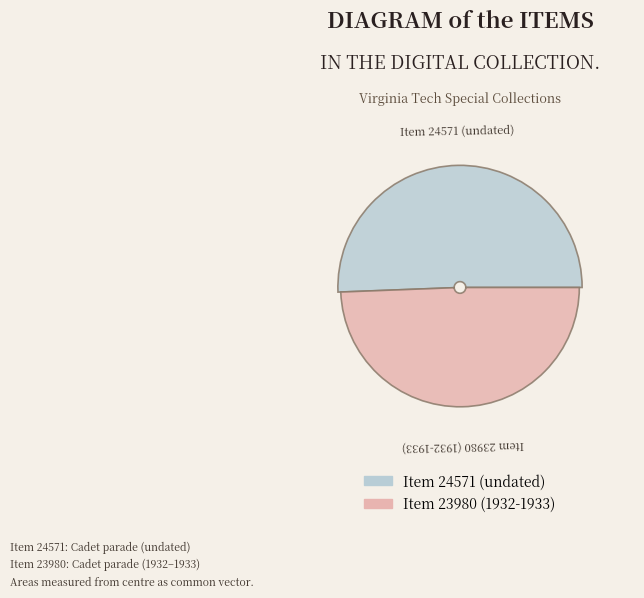

To the nearest percent, what is the combined percentage of Cadet parade 24571 and Cadet parade 23980?

100%